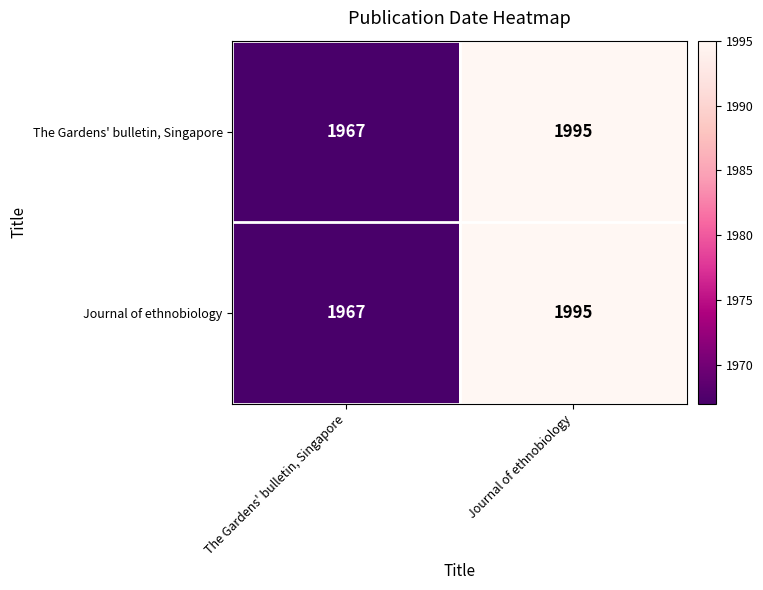

Reading left to right, list all the values displayed in this chart.

The Gardens' bulletin, Singapore: The Gardens' bulletin, Singapore=1967	Journal of ethnobiology=1995
Journal of ethnobiology: The Gardens' bulletin, Singapore=1967	Journal of ethnobiology=1995